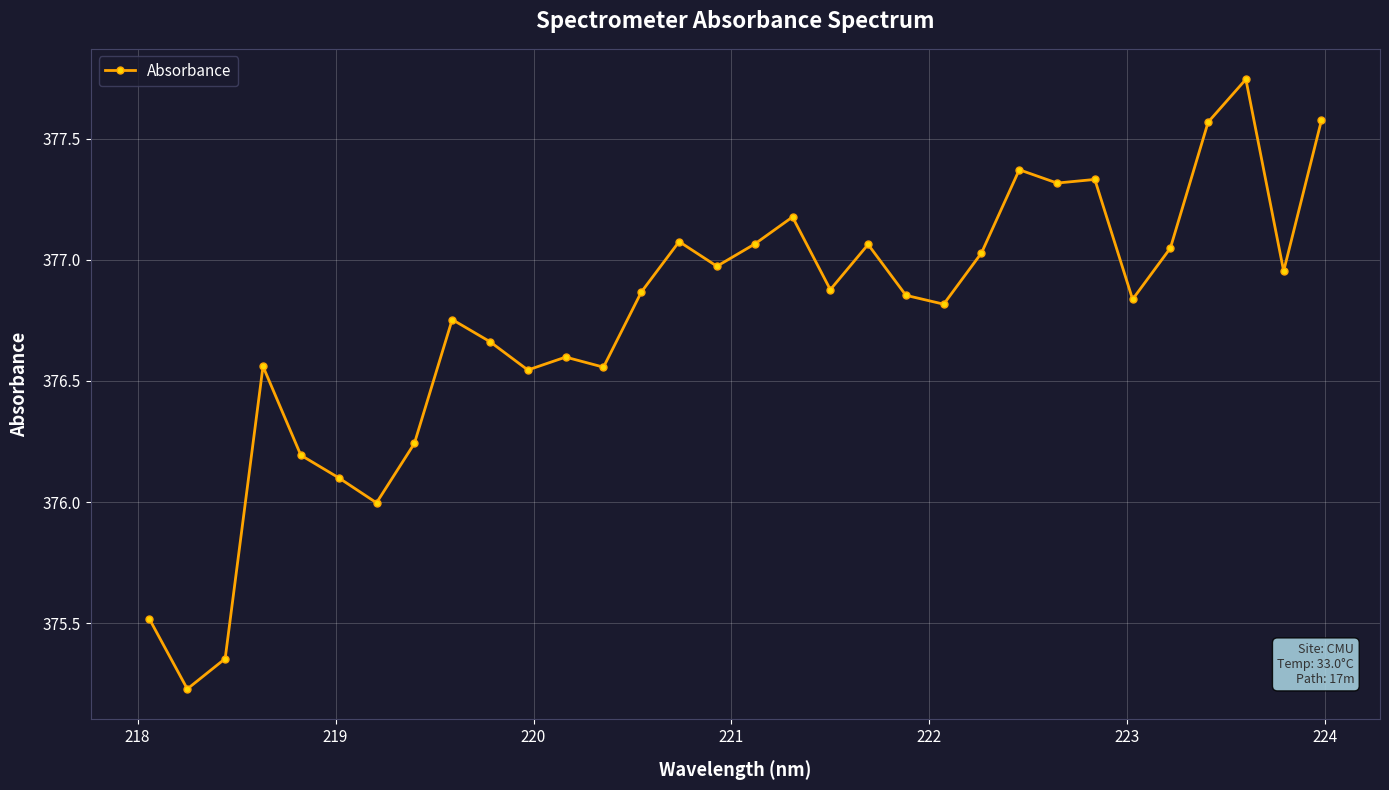

What is the difference between the second highest and minimum values?

2.3